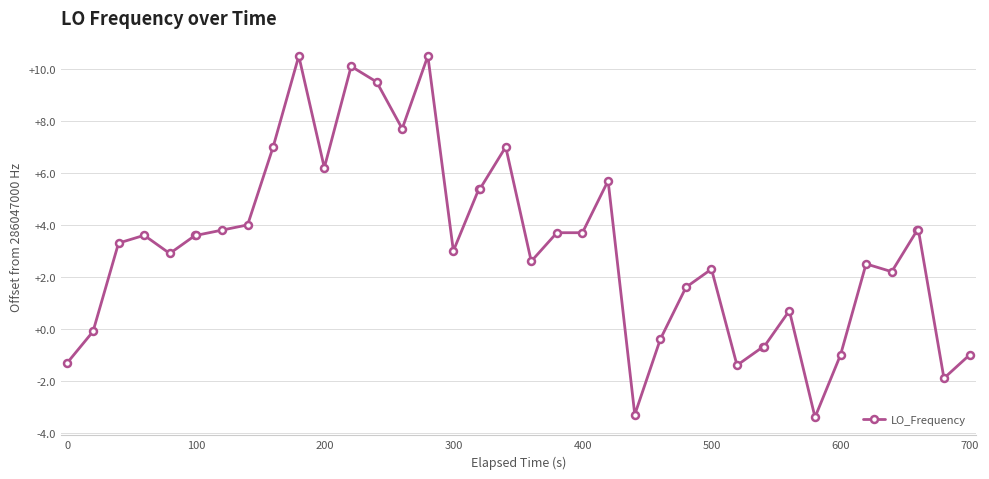

True or false: the data has more than 1 interior local peaks.

True